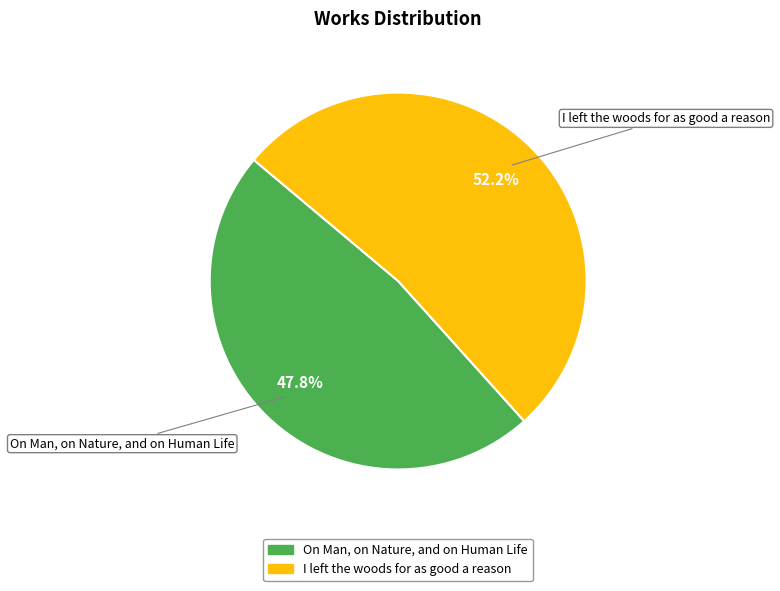

To the nearest percent, what is the difference between the largest and smallest slice percentages?

4%